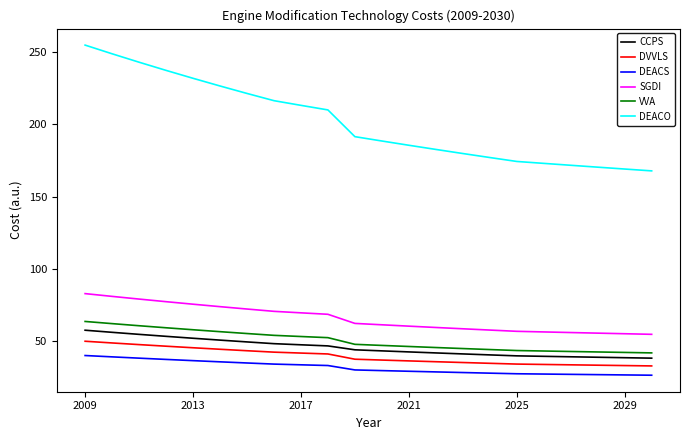

What is the difference between the maximum and minimum values in the DEACO series?

86.9